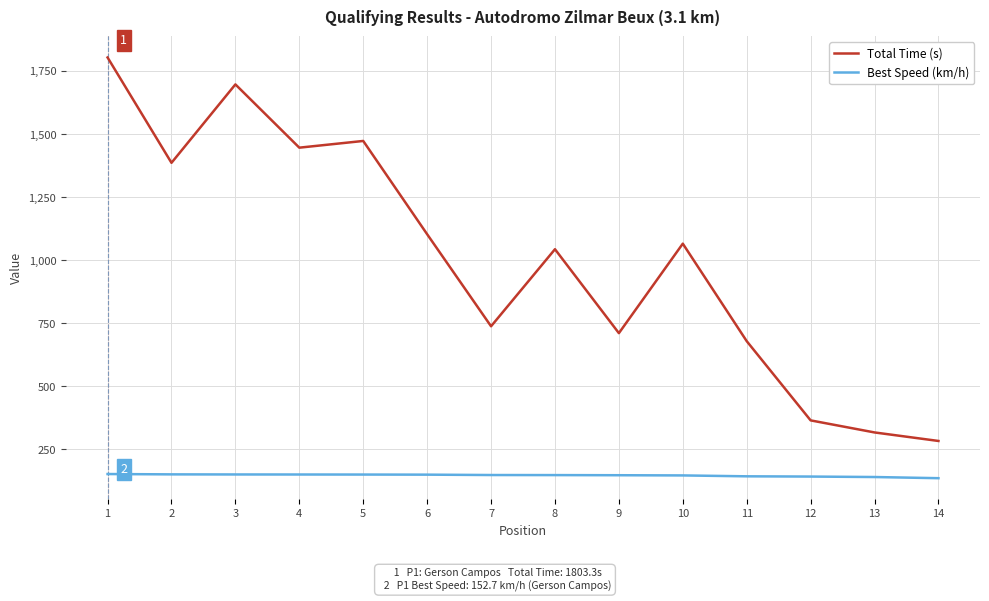

Where is the first local minimum for Total Time (s)?

2